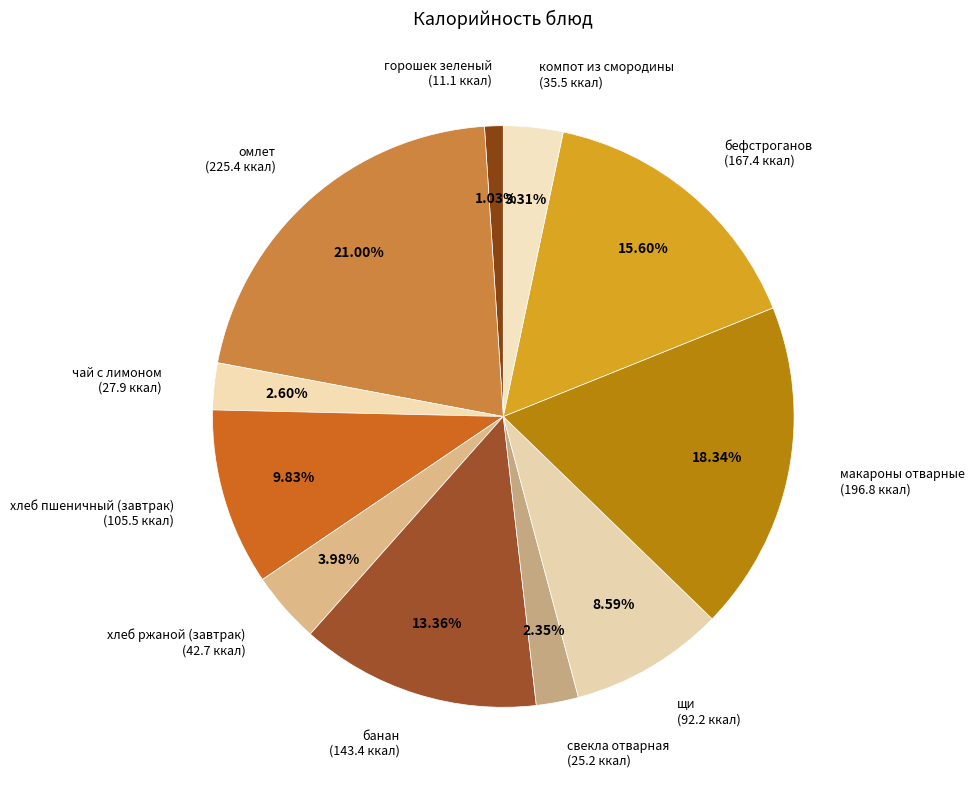

Combined, what portion of the pie is банан and щи?

22.0%